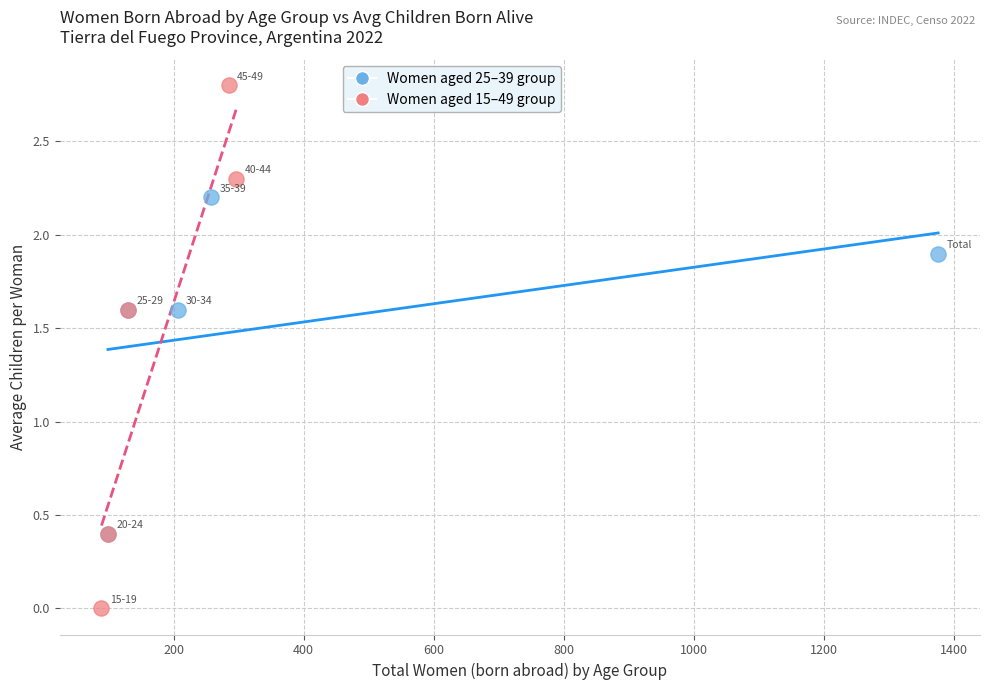

Which series contains the lowest Y value?

Women aged 15–49 group